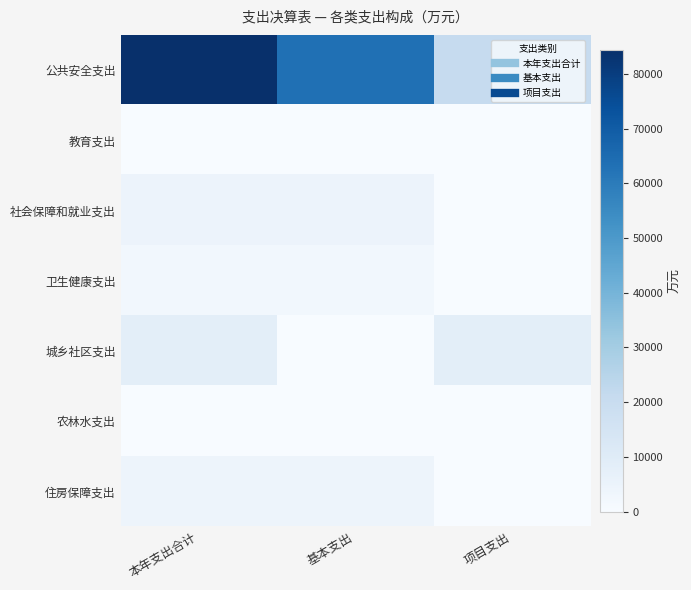

Reading left to right, extract all data points from this chart.

公共安全支出: 本年支出合计=84435.8	基本支出=63404.9	项目支出=21030.9
教育支出: 本年支出合计=160.5	基本支出=0.0	项目支出=160.5
社会保障和就业支出: 本年支出合计=4771.4	基本支出=4771.4	项目支出=0.0
卫生健康支出: 本年支出合计=2483.1	基本支出=2483.1	项目支出=0.0
城乡社区支出: 本年支出合计=8328.3	基本支出=0.0	项目支出=8328.3
农林水支出: 本年支出合计=27.7	基本支出=0.0	项目支出=27.7
住房保障支出: 本年支出合计=4261.9	基本支出=4261.9	项目支出=0.0